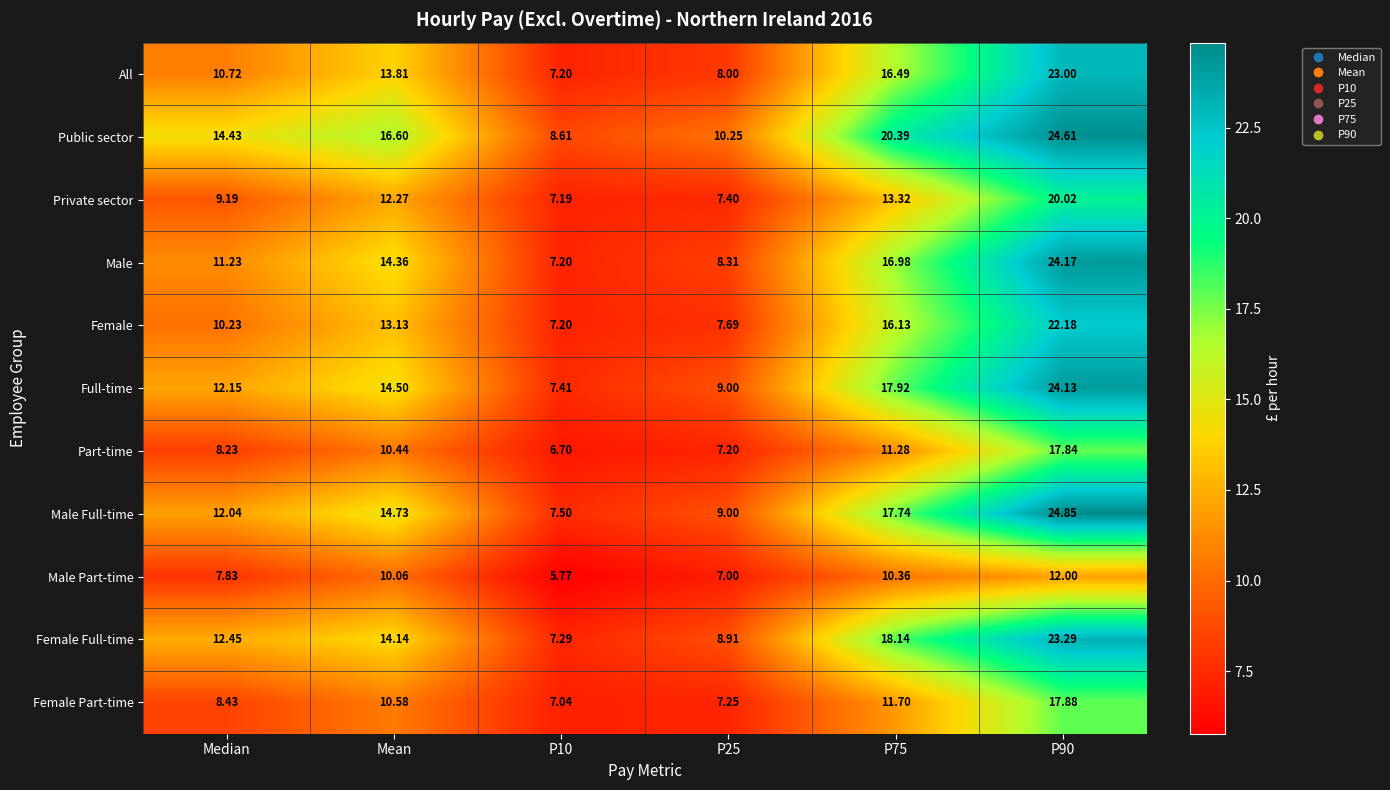

At which label is Male closest to 15?

Mean